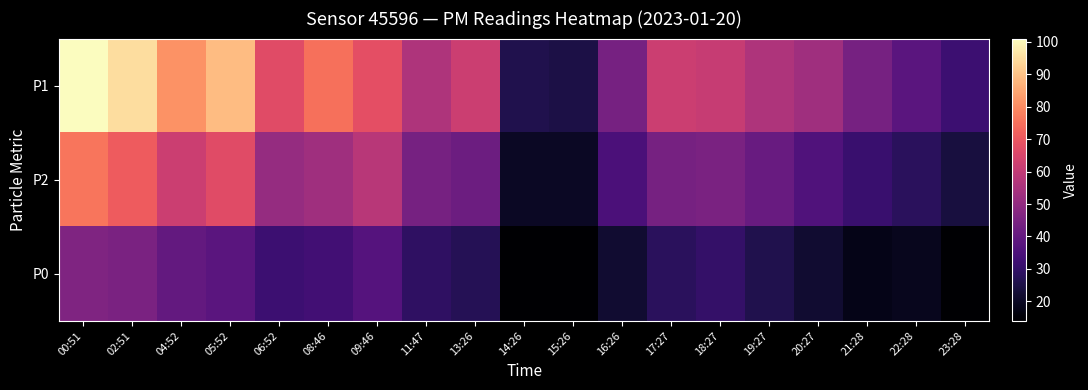

Reading left to right, transcribe all the data shown in this chart.

P1: 00:51=101	02:51=95	04:52=81	05:52=89	06:52=67	08:46=75	09:46=68	11:47=56	13:26=62	14:26=26	15:26=25	16:26=44	17:27=62	18:27=61	19:27=56	20:27=53	21:28=44	22:28=38	23:28=32
P2: 00:51=76	02:51=71	04:52=62	05:52=67	06:52=51	08:46=53	09:46=58	11:47=44	13:26=42	14:26=20	15:26=20	16:26=35	17:27=44	18:27=45	19:27=41	20:27=36	21:28=31	22:28=28	23:28=24
P0: 00:51=46	02:51=45	04:52=40	05:52=38	06:52=32	08:46=33	09:46=37	11:47=29	13:26=27	14:26=14	15:26=14	16:26=22	17:27=28	18:27=30	19:27=26	20:27=22	21:28=18	22:28=19	23:28=14